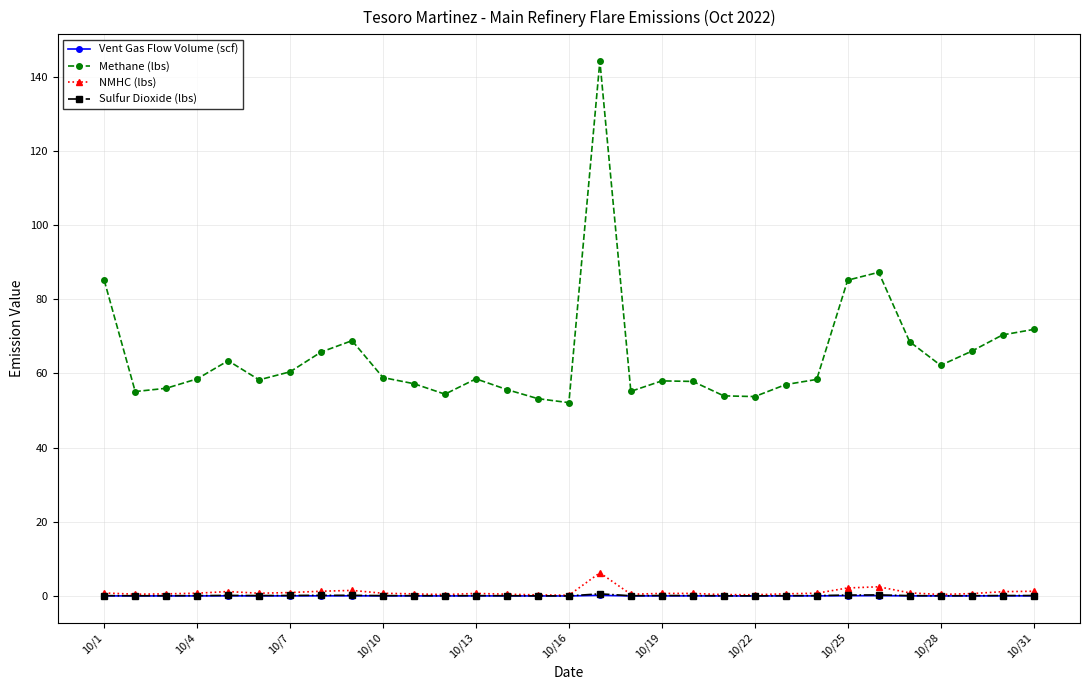

What is the difference between the second highest and minimum values in the NMHC (lbs) series?

2.3